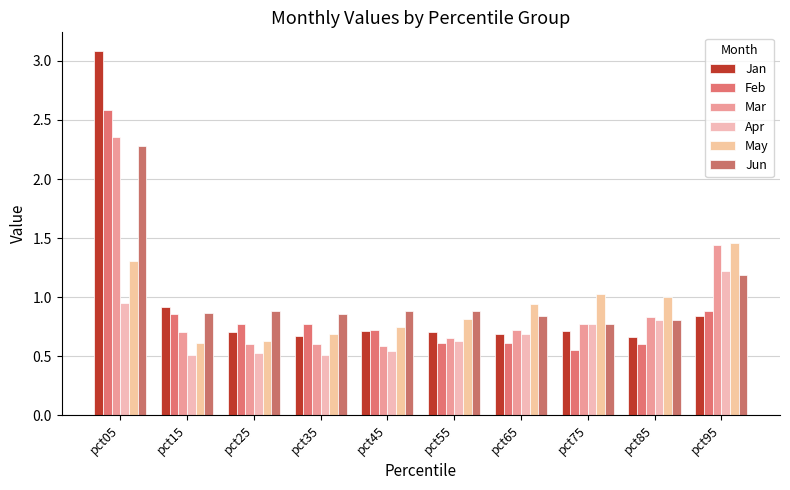

Which category has the highest value across all series?

pct05